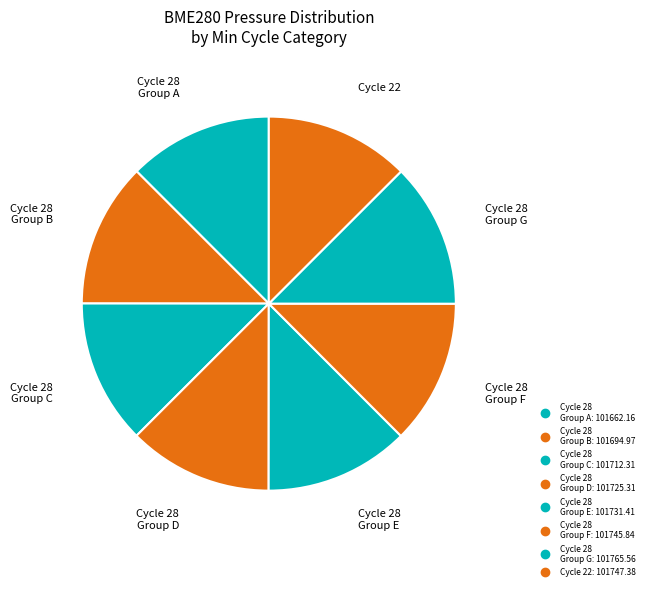

How many slices are in this pie chart?

8